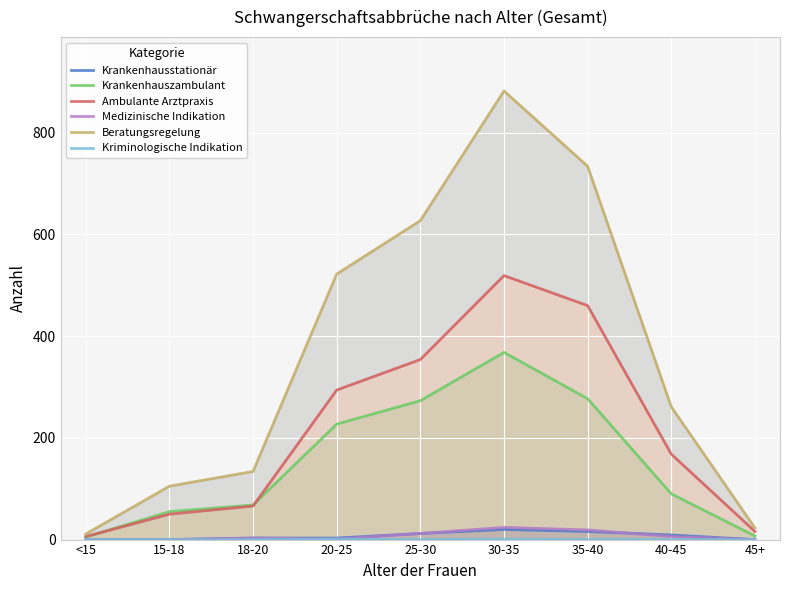

What is the approximate value of Beratungsregelung at 15-18, to the nearest 100?

100